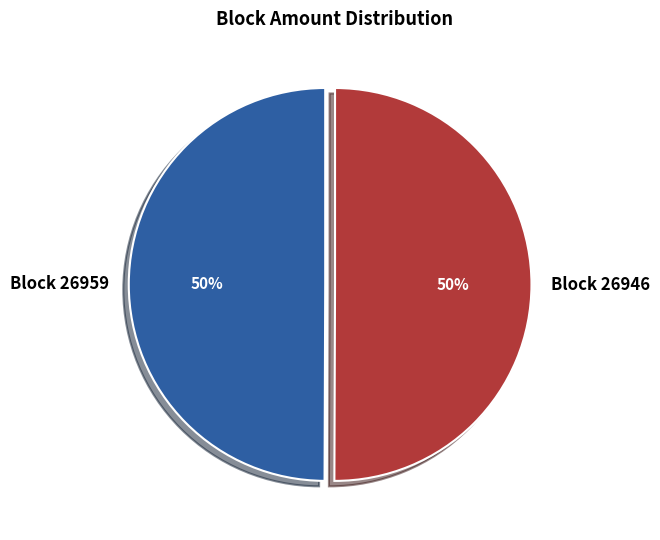

Is the sum of Block 26959 and Block 26946 greater than half?

Yes